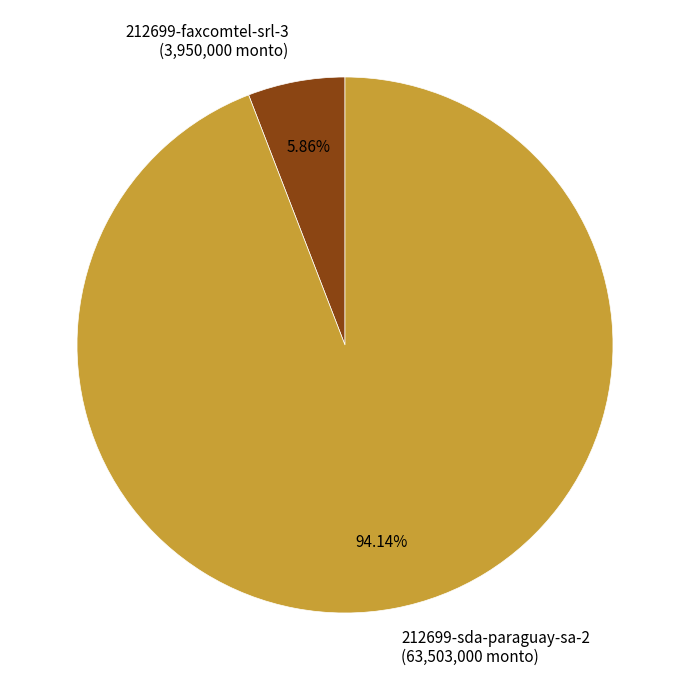

The 212699-sda-paraguay-sa-2 slice represents 85% of the pie. True or false?

False